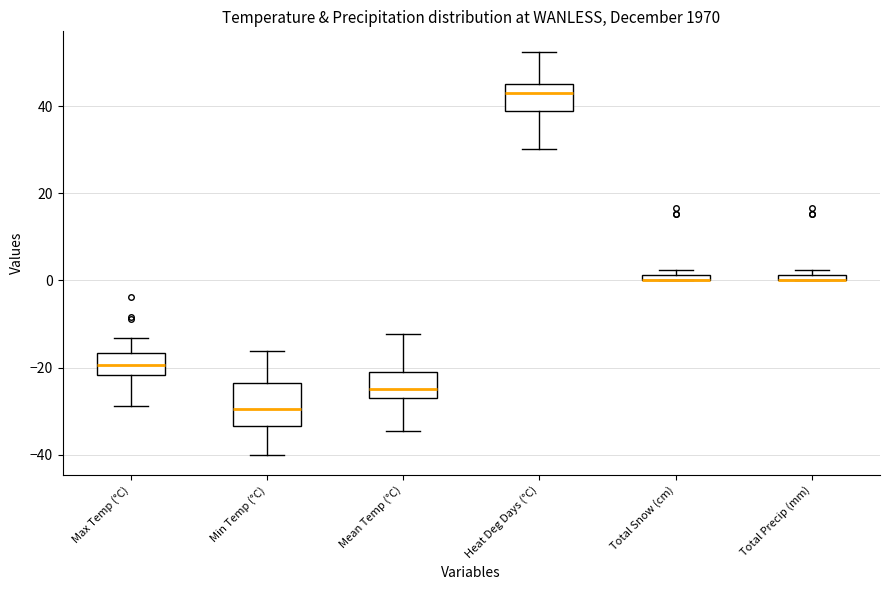

Where is the upper edge of the box for Max Temp (°C) on the y-axis? The values are not printed on the chart, so give them approximately, as read against the axis.

-16